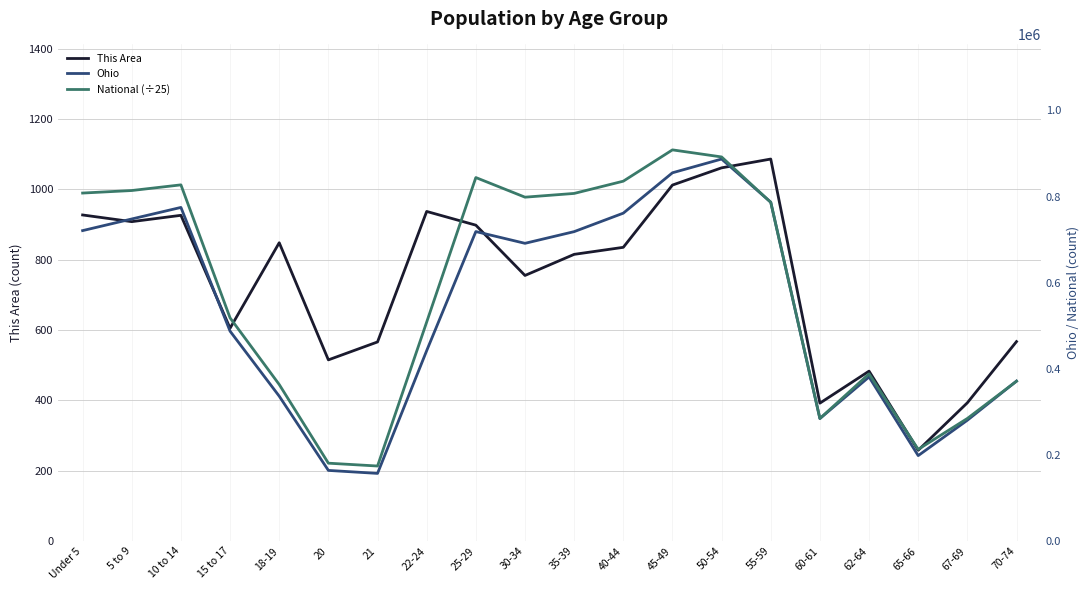

Rank the series at 60-61 from highest to lowest value.

National (÷25), Ohio, This Area